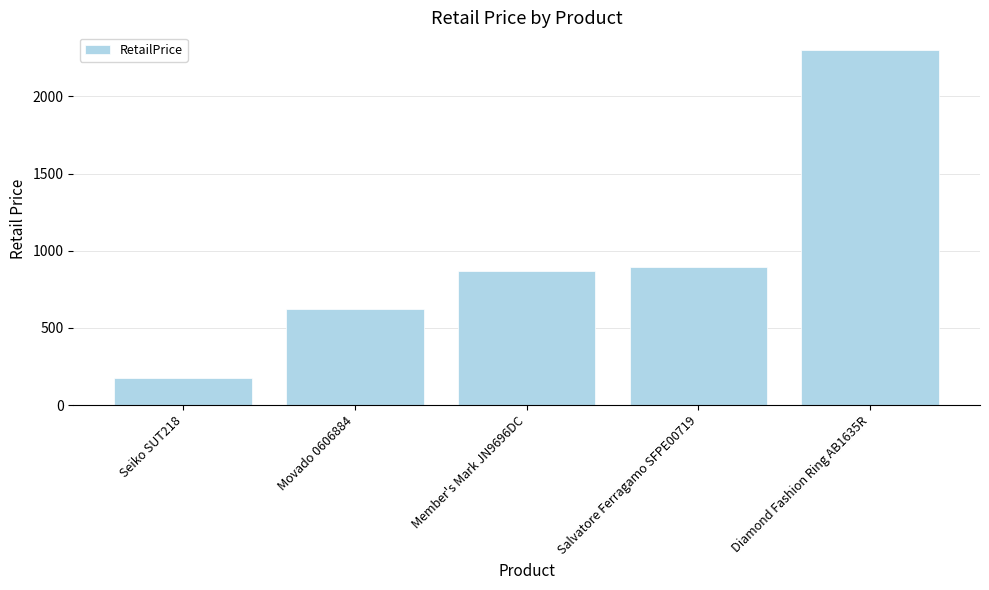

List the labels in order of value, smallest first.

Seiko SUT218, Movado 0606884, Member's Mark JN9696DC, Salvatore Ferragamo SFPE00719, Diamond Fashion Ring AB1635R